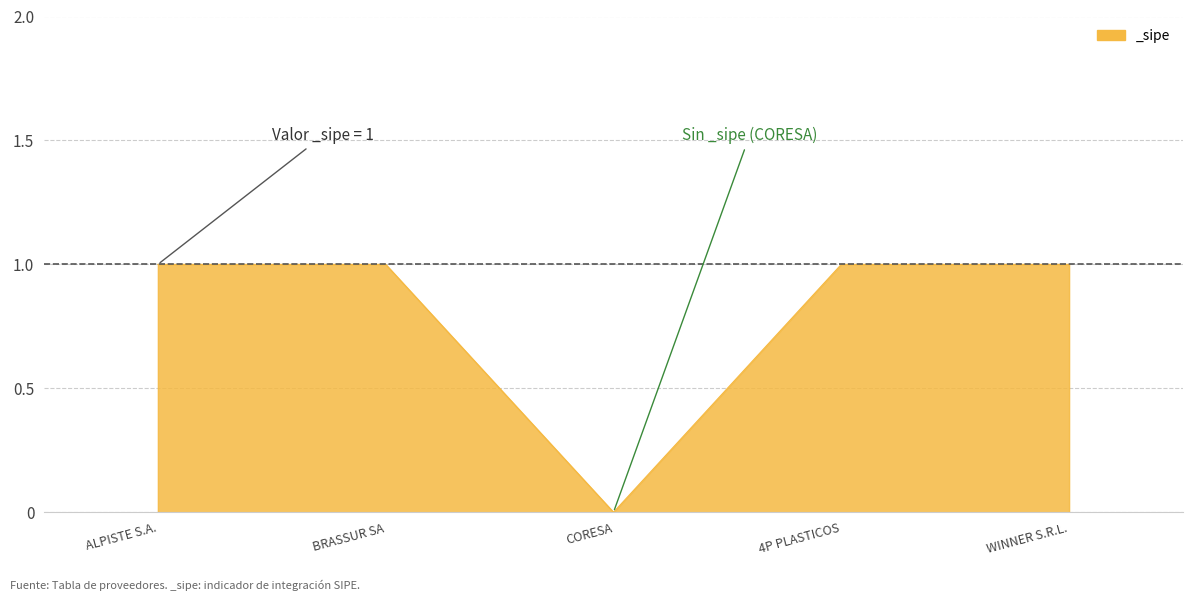

What position from the right is BRASSUR SA?

4